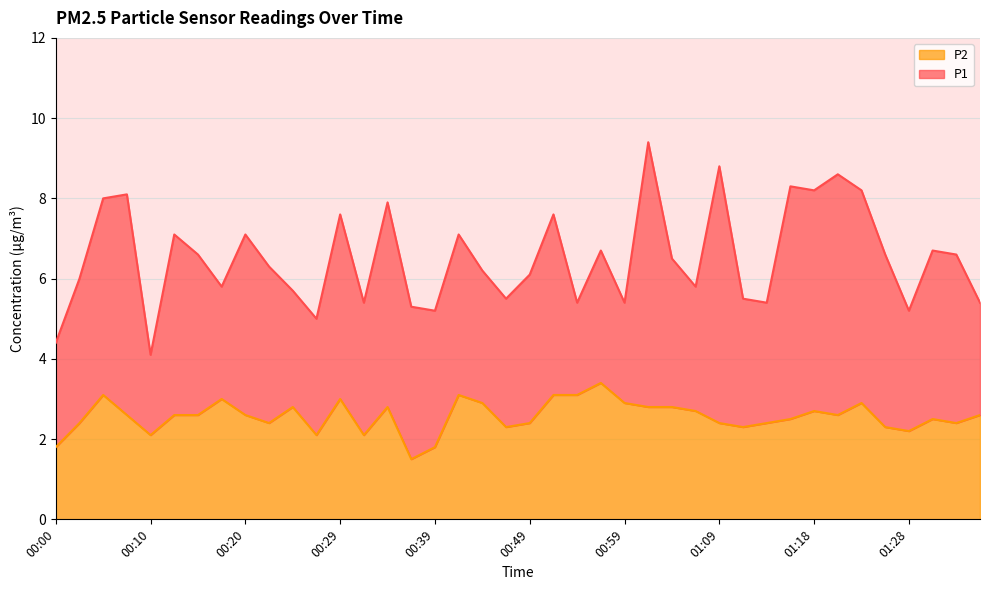

How many interior local valleys does the P1 series have?

12